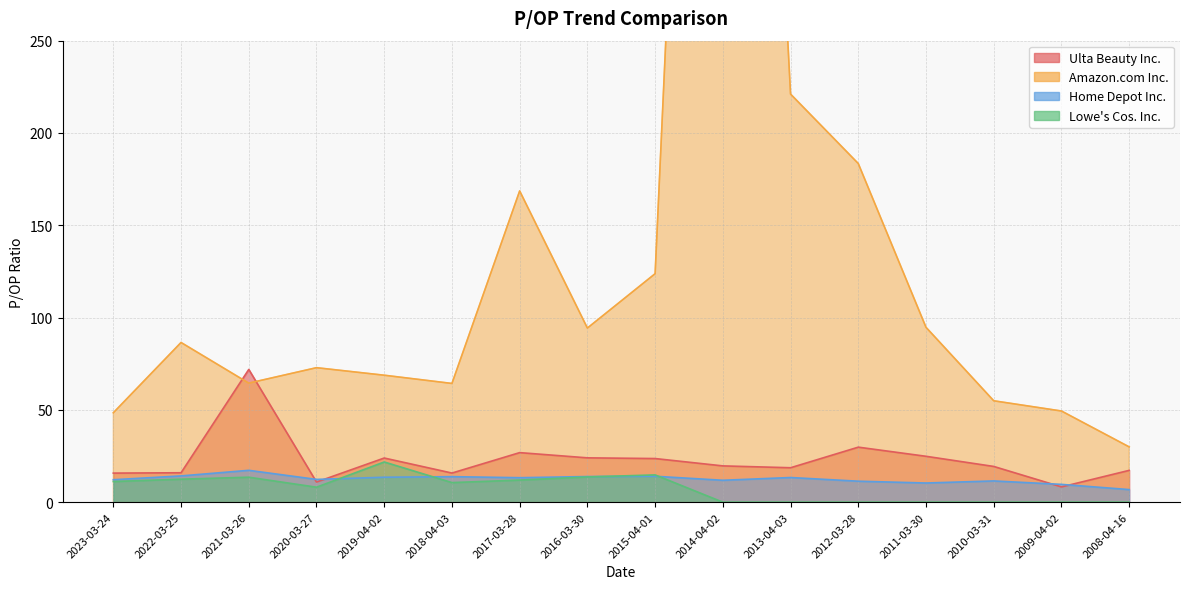

At 2017-03-28, list the series in order from largest to smallest.

Amazon.com Inc., Ulta Beauty Inc., Home Depot Inc., Lowe's Cos. Inc.